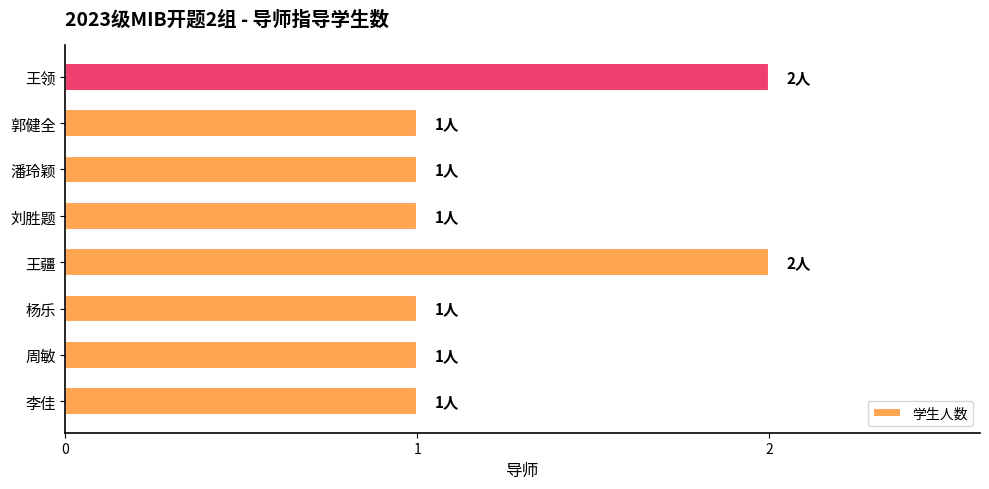

What is the sum of all values?

10